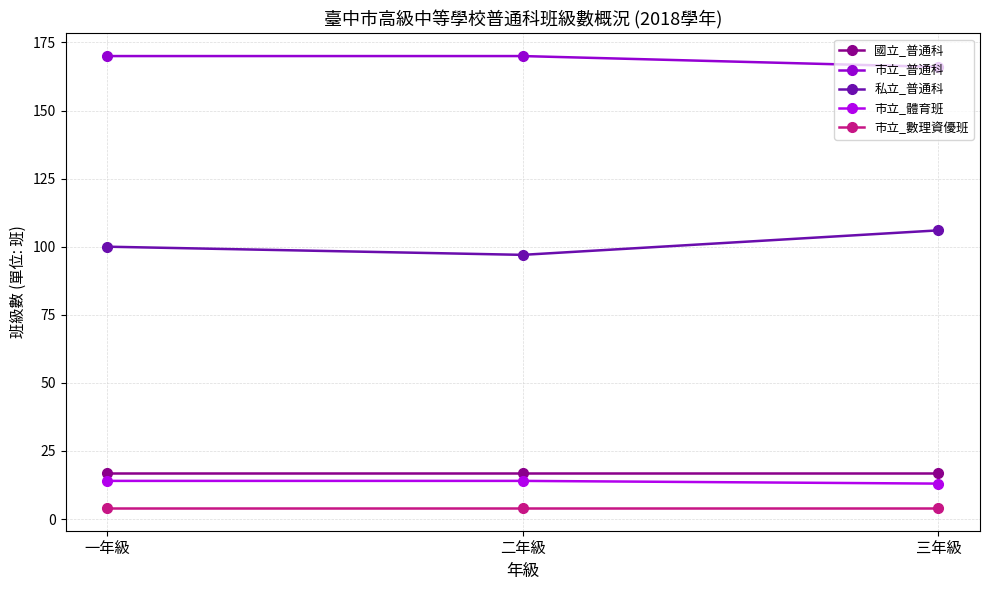

What is the minimum value for 私立_普通科?

97